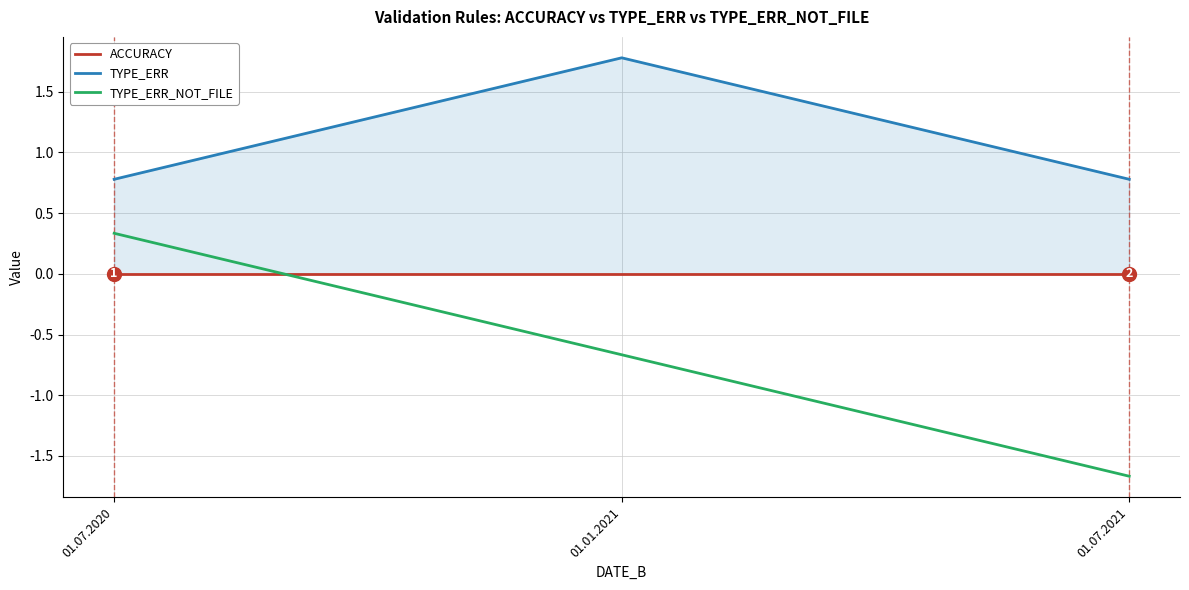

The value of TYPE_ERR at 01.07.2021 is 0.5. True or false?

False